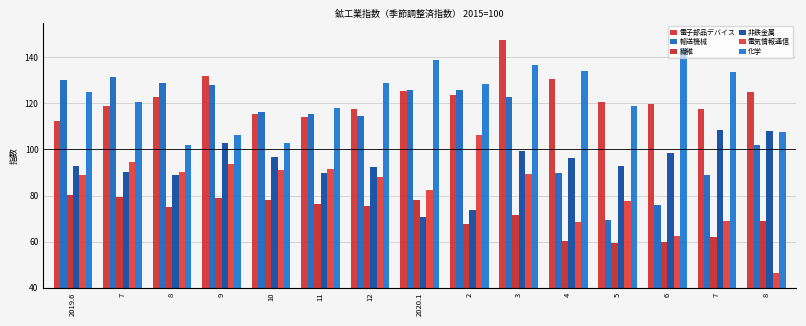

What is the value of the 繊維 bar at the 10th from the left?

71.4